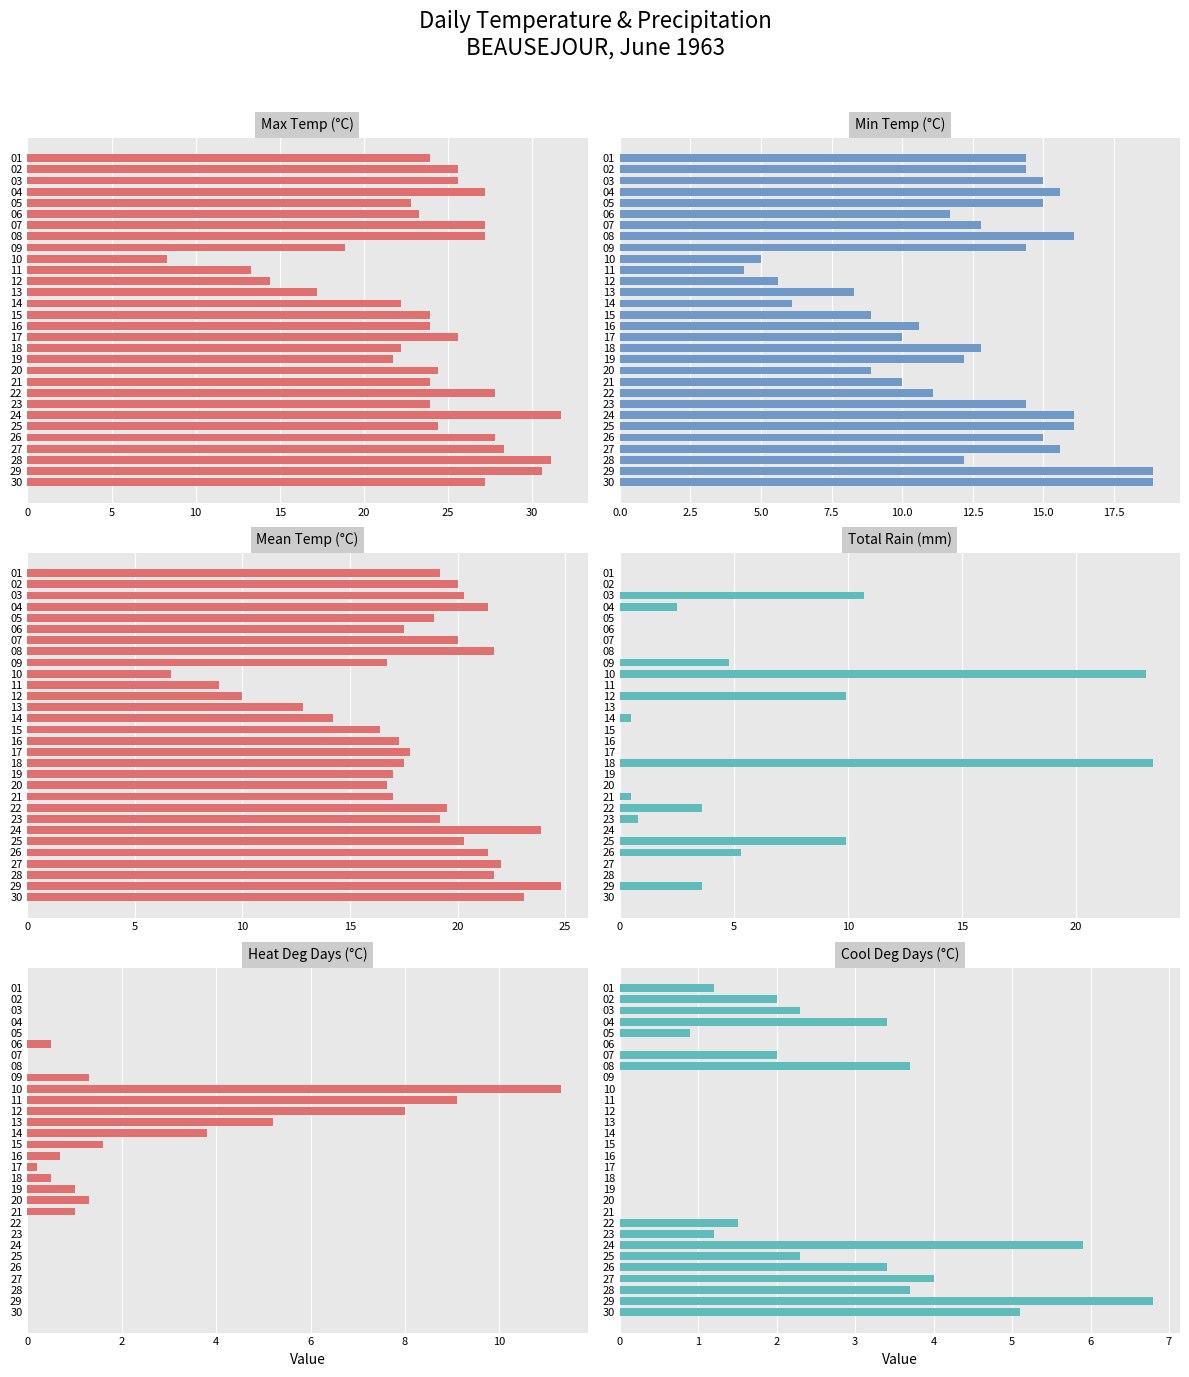

What are all the series names shown in the legend?

Max Temp (°C), Min Temp (°C), Mean Temp (°C), Total Rain (mm), Heat Deg Days (°C), Cool Deg Days (°C)